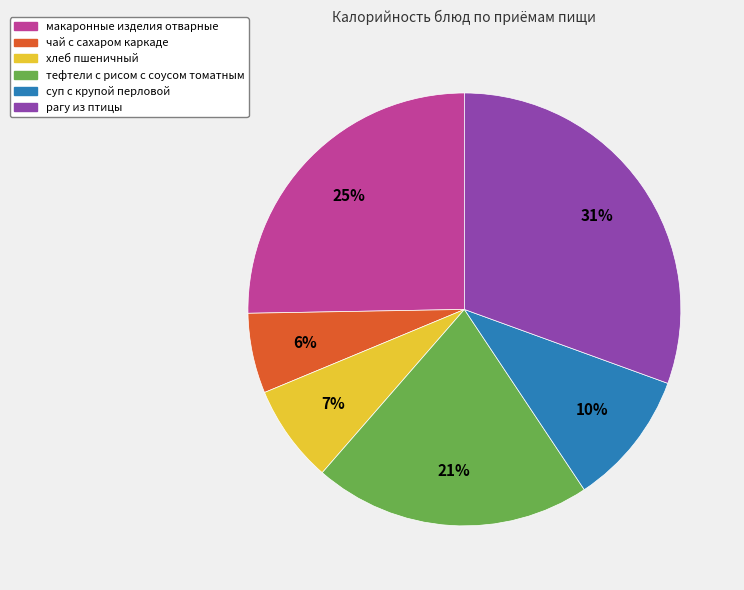

Is there any slice that represents more than half of the pie?

No